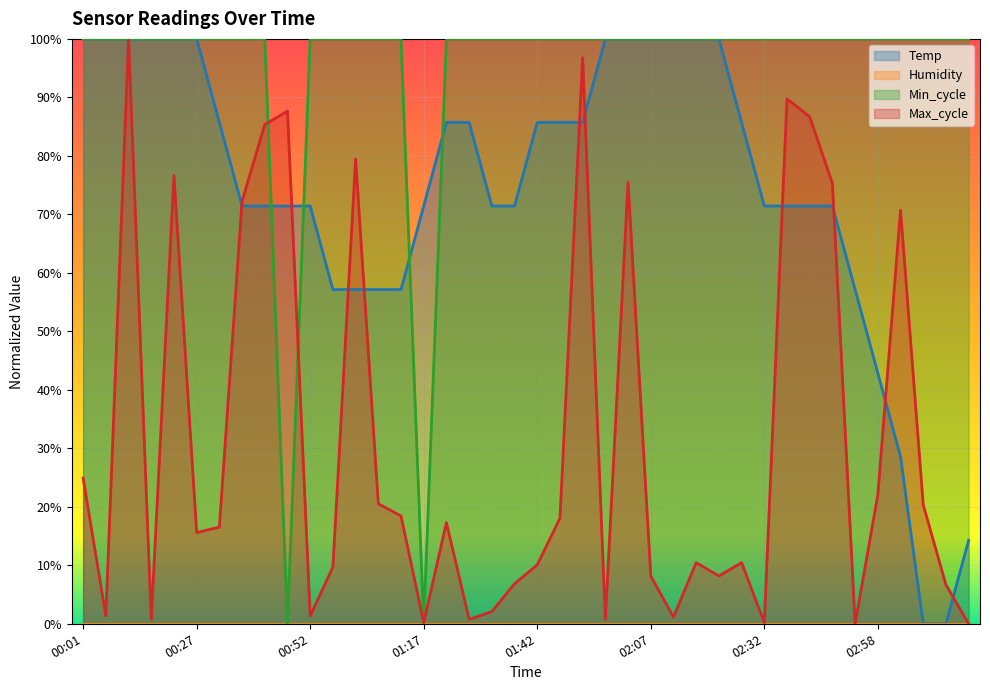

Rank the series by their maximum value, from highest to lowest.

Temp, Min_cycle, Max_cycle